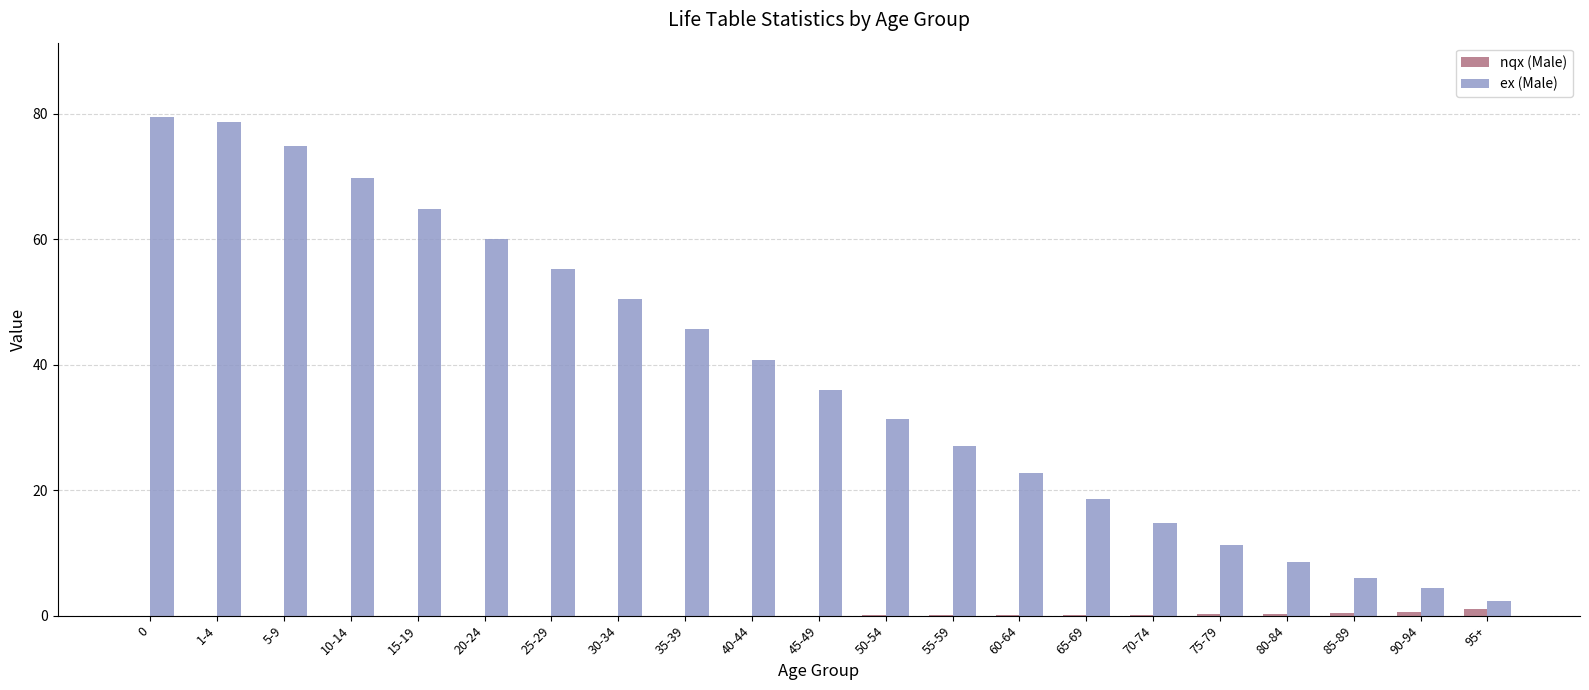

How many data points in ex (Male) are above 35?

11